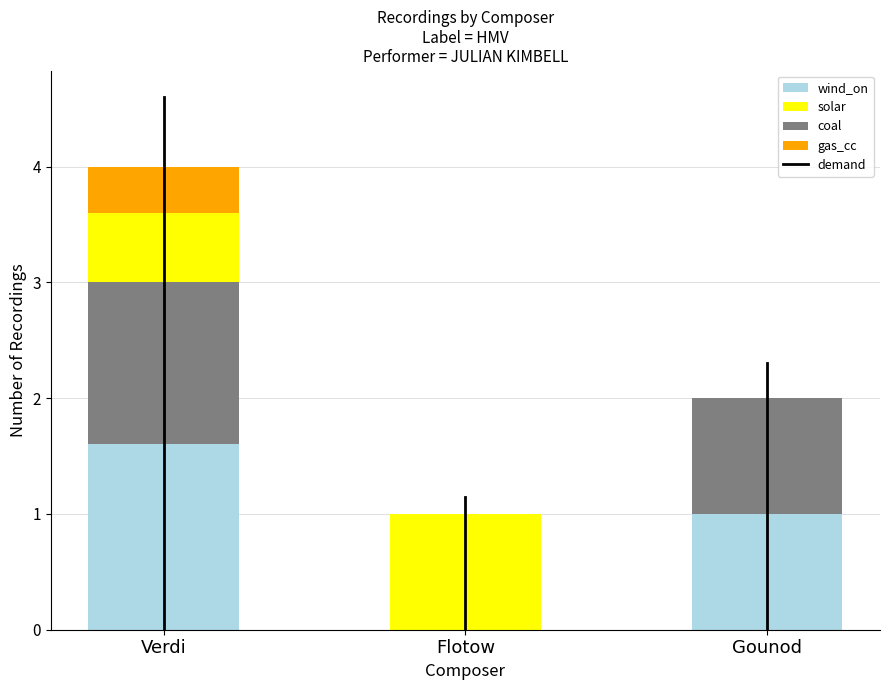

How many values exceed 4?

1